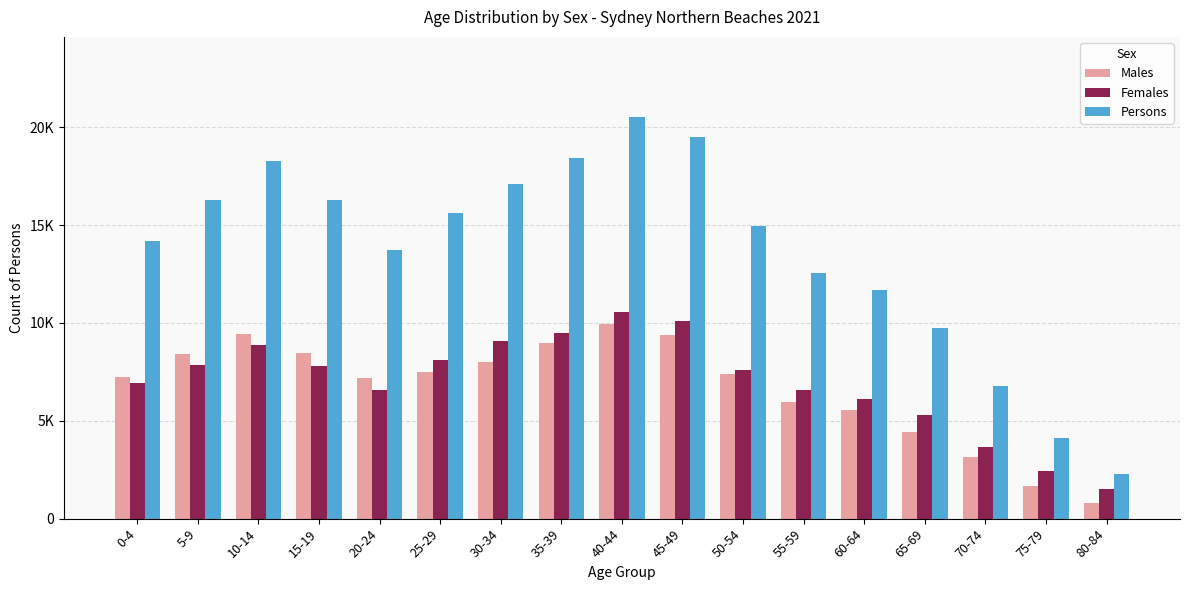

What is the total value across all series at 65-69?

19446